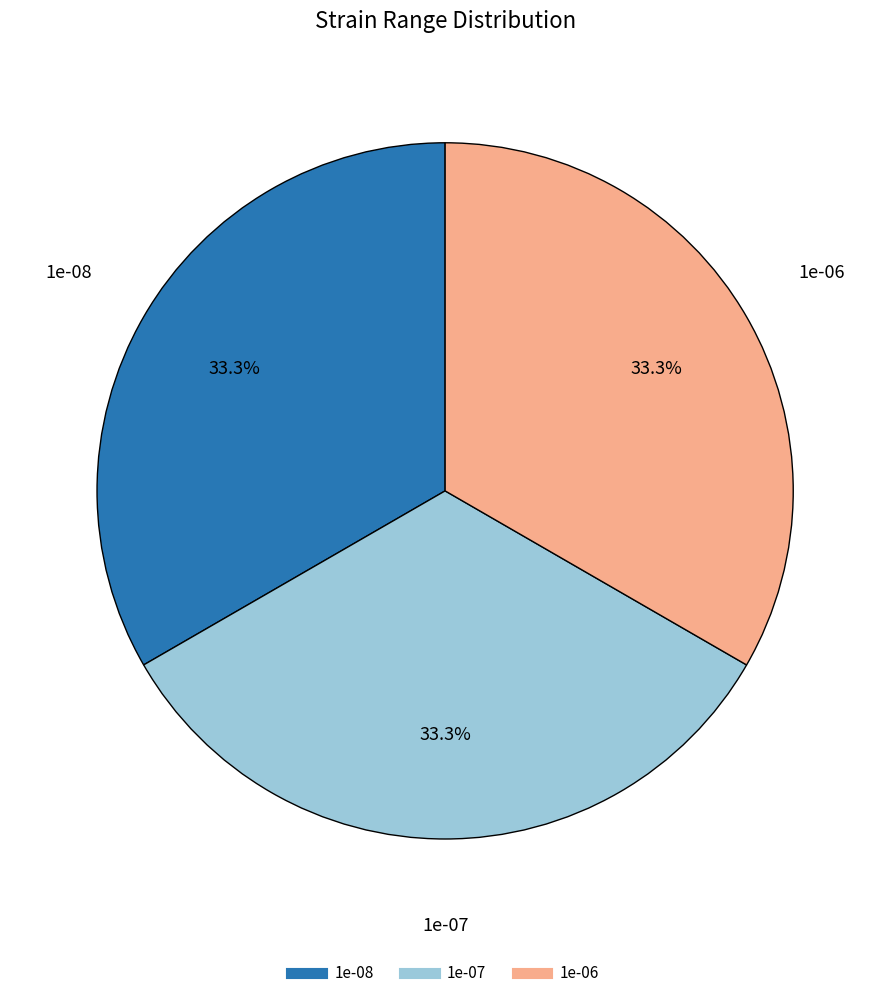

What is the ratio of the value at 1e-08 to the value at 1e-07?

1.0